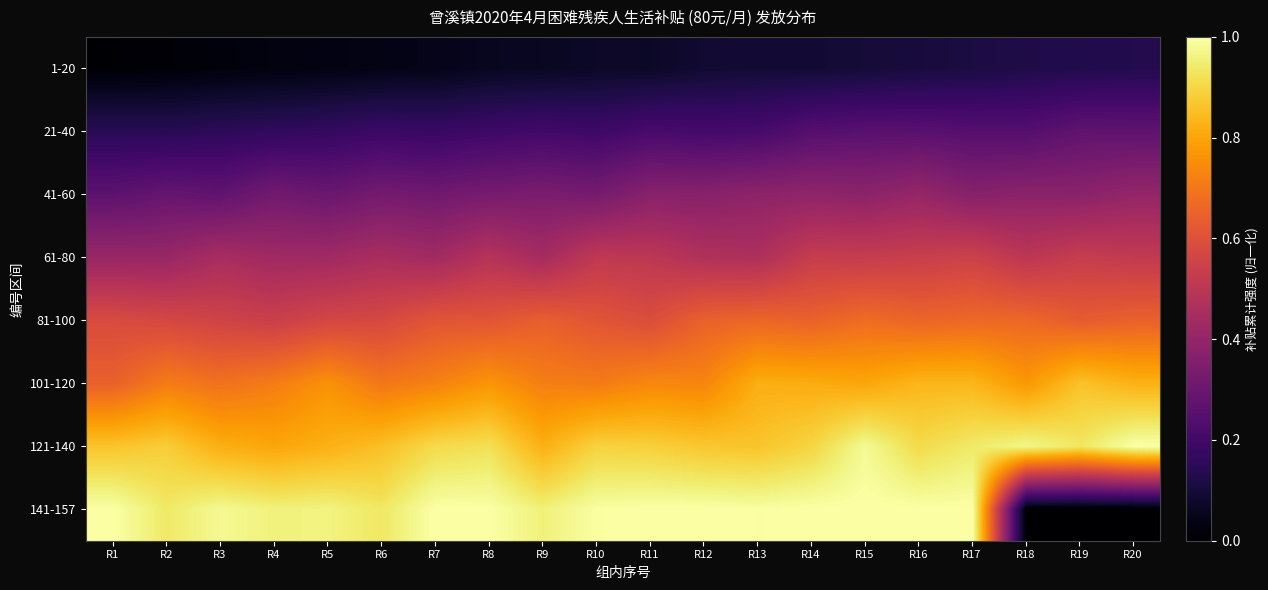

Between R3 and R2, which is larger?

R3